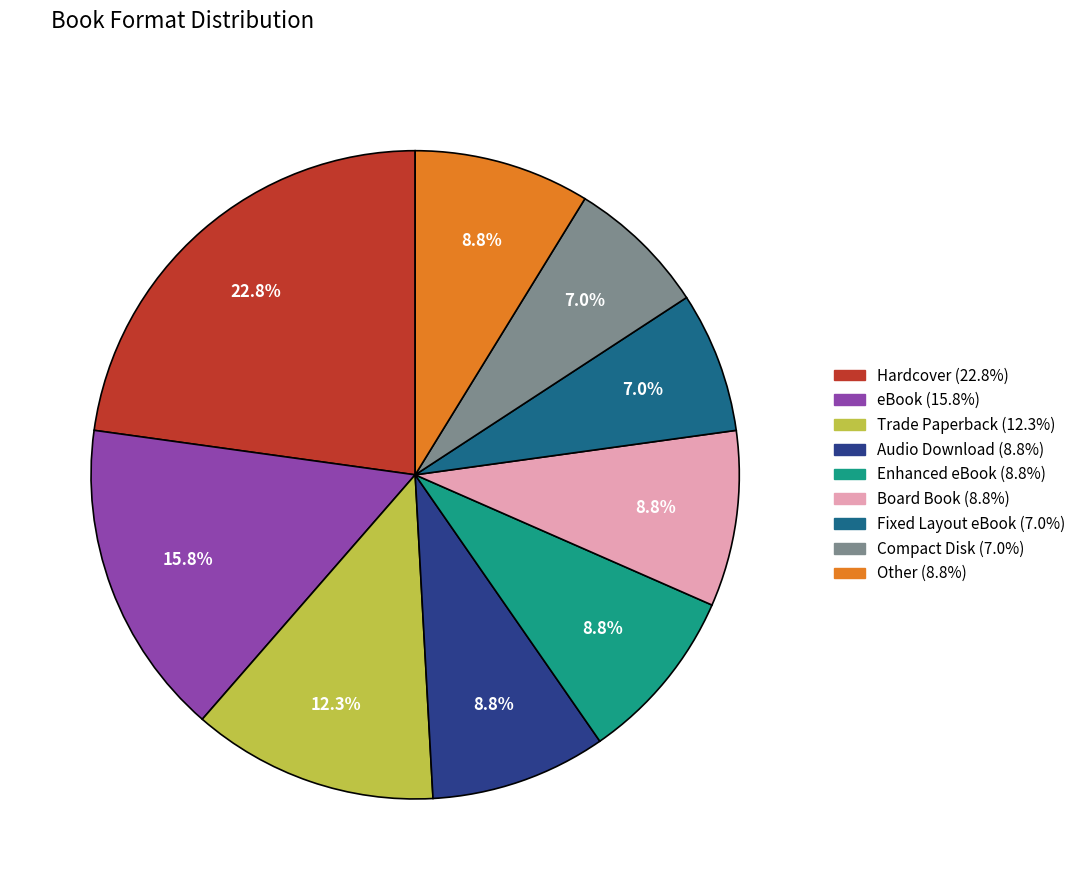

To the nearest percent, what is the difference between the Enhanced eBook and Hardcover slice percentages?

14%